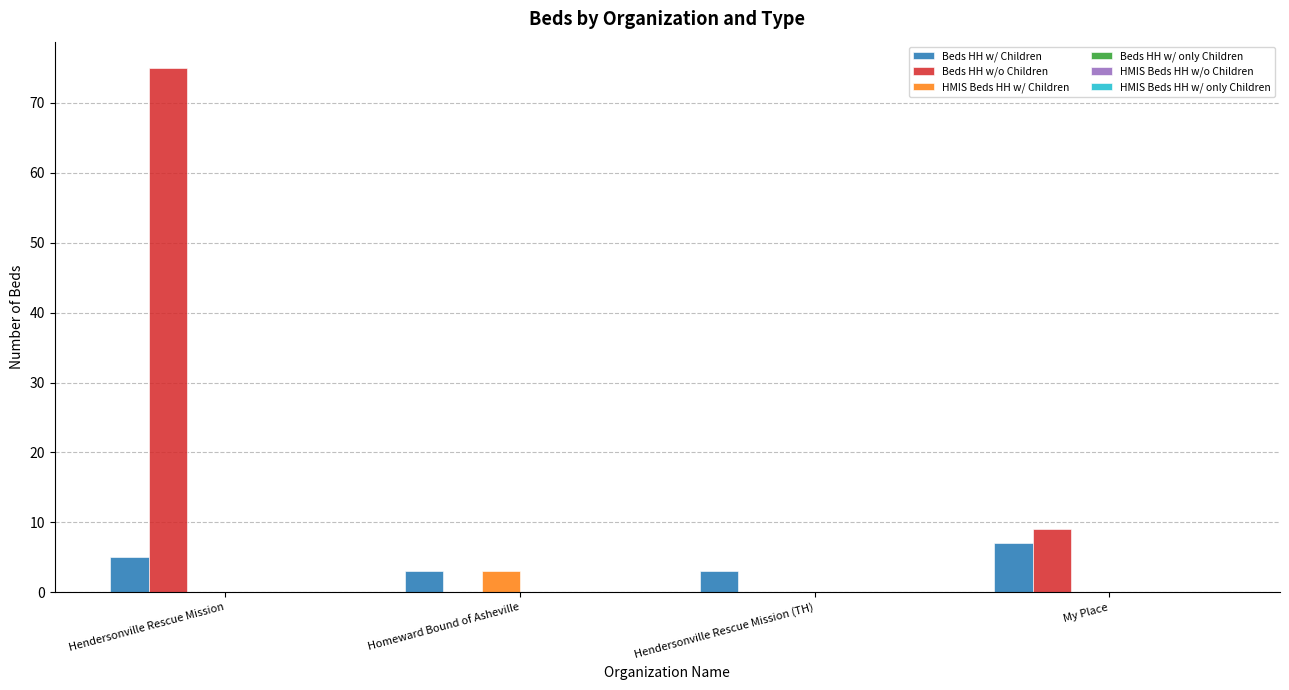

Reading left to right, transcribe all the data shown in this chart.

Beds HH w/ Children: Hendersonville Rescue Mission=5	Homeward Bound of Asheville=3	Hendersonville Rescue Mission (TH)=3	My Place=7
Beds HH w/o Children: Hendersonville Rescue Mission=75	Homeward Bound of Asheville=0	Hendersonville Rescue Mission (TH)=0	My Place=9
HMIS Beds HH w/ Children: Hendersonville Rescue Mission=0	Homeward Bound of Asheville=3	Hendersonville Rescue Mission (TH)=0	My Place=0